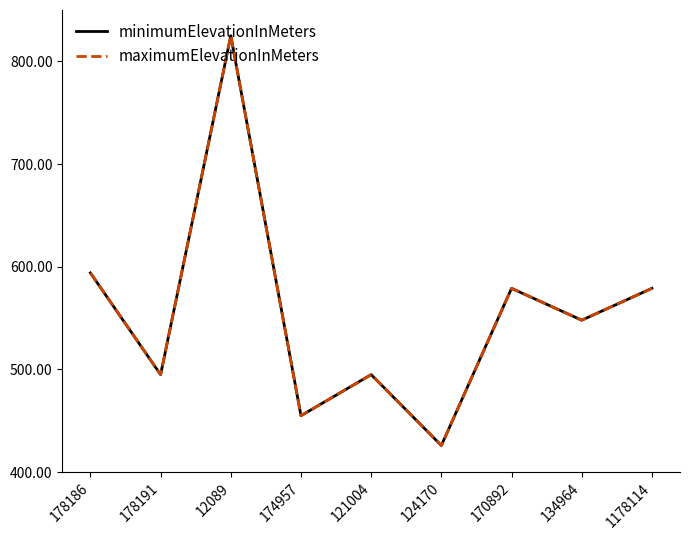

Reading left to right, transcribe all the data shown in this chart.

minimumElevationInMeters: 178186=594	178191=495	12089=825	174957=455	121004=495	124170=426	170892=579	134964=548	1178114=579
maximumElevationInMeters: 178186=594	178191=495	12089=825	174957=455	121004=495	124170=426	170892=579	134964=548	1178114=579